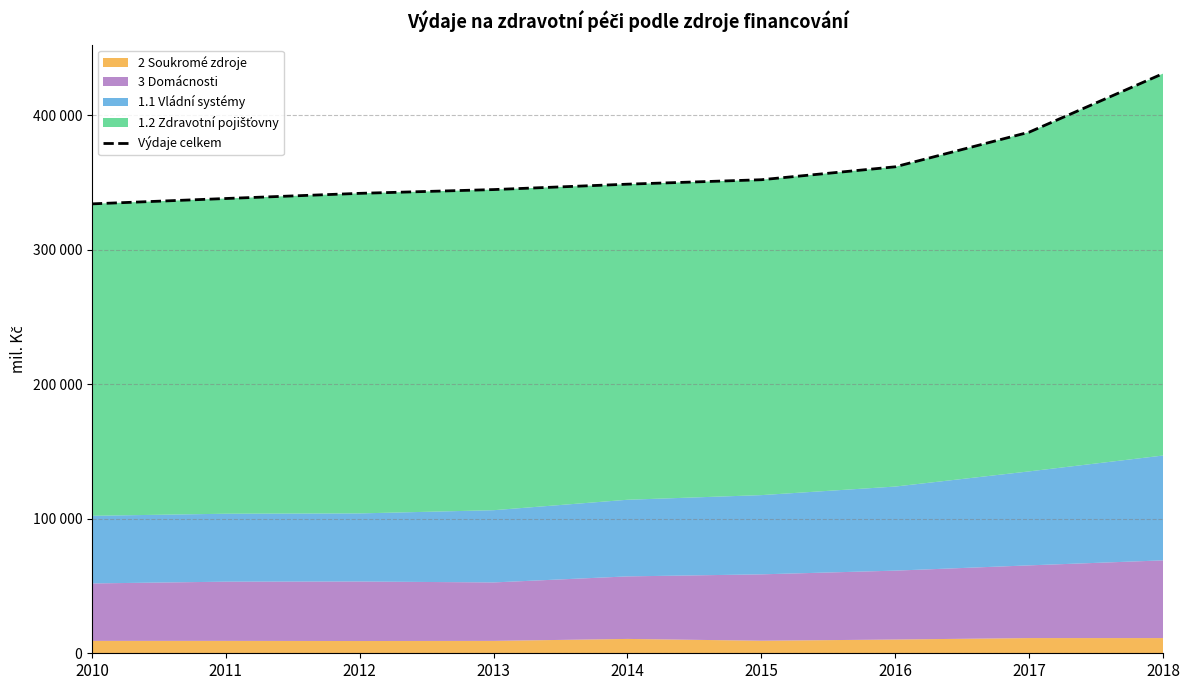

What is the average value?

359947